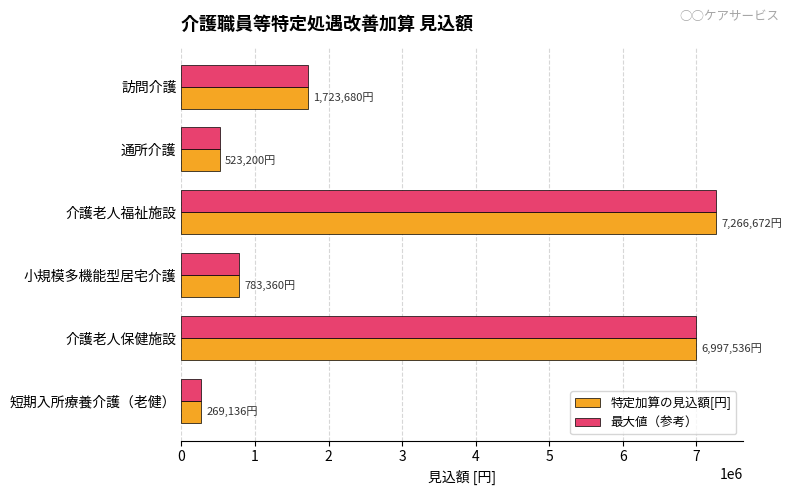

True or false: 最大値（参考） has a value of 1723680 at 訪問介護.

True